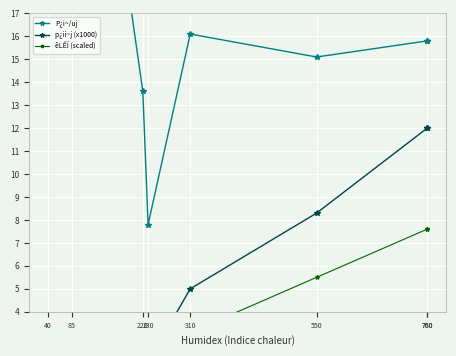

Where do êLÊÏ (scaled) and p¿ii~j (x1000) first cross each other?

220 and 230